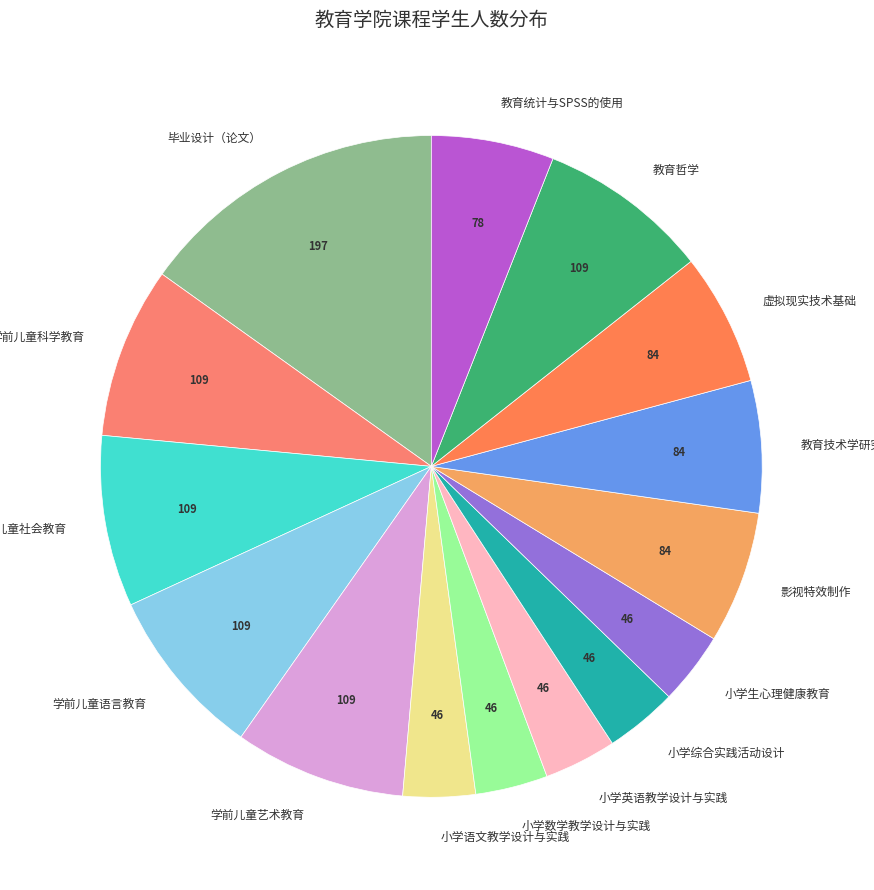

Which category has the biggest portion of the pie?

毕业设计（论文）